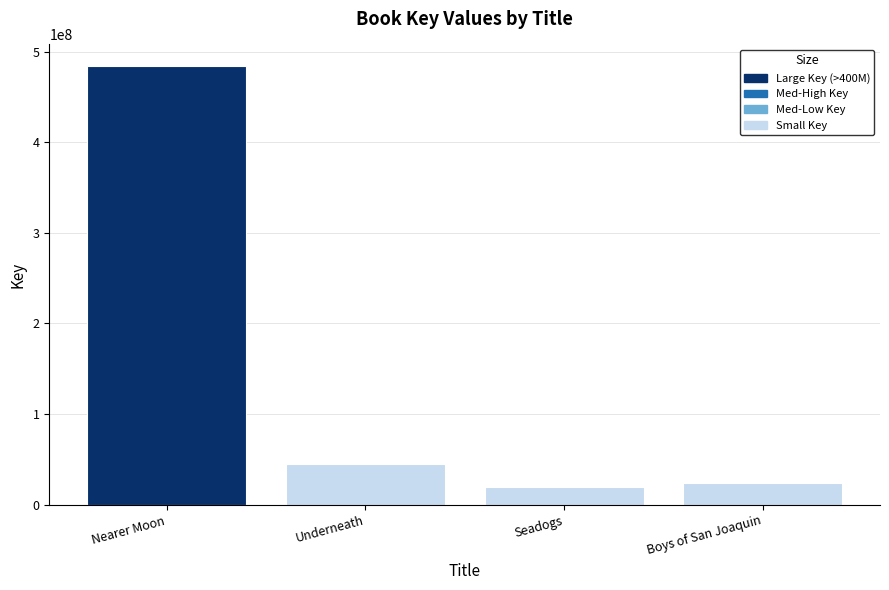

What is the sum of all values?

571213785